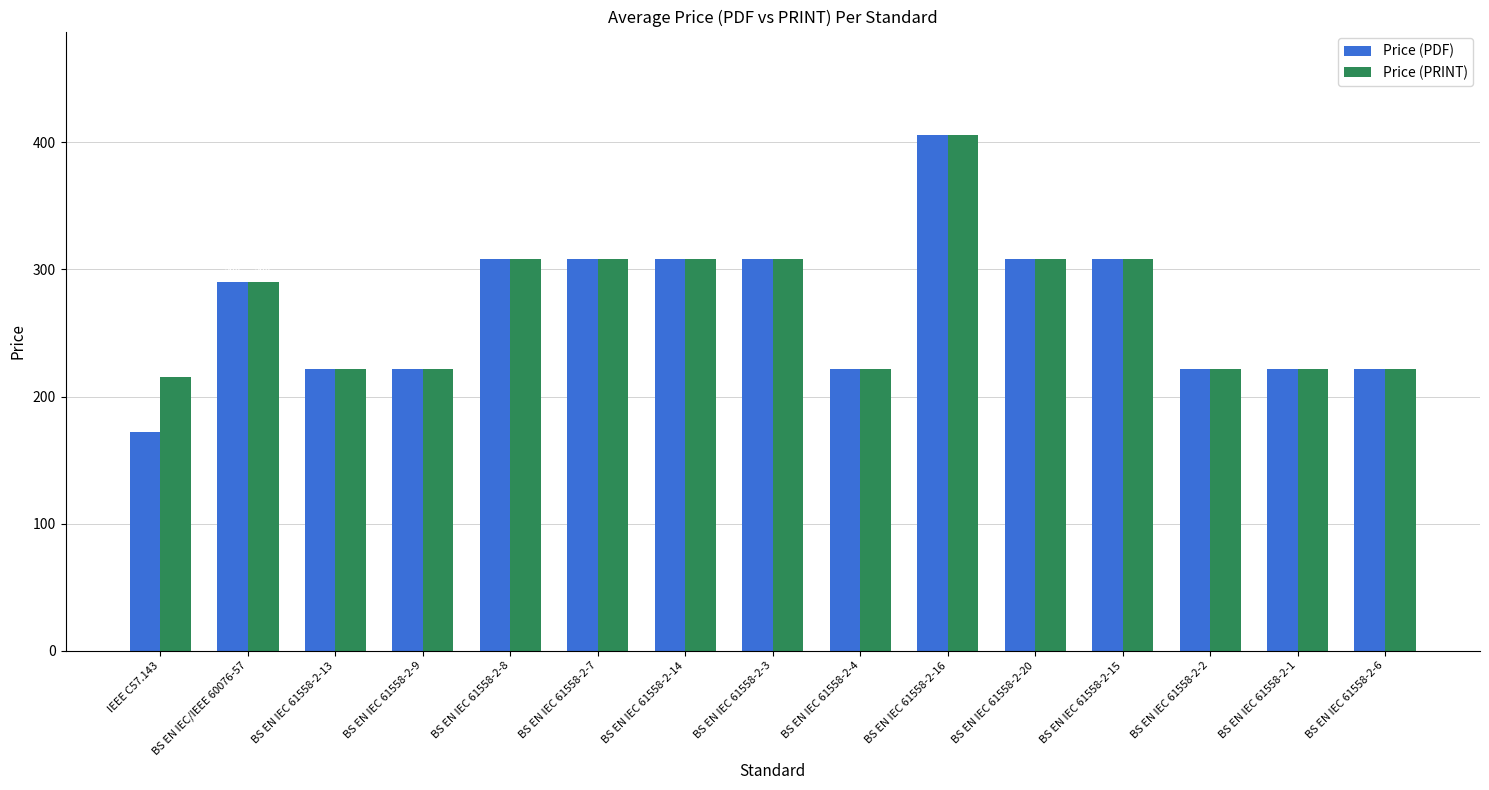

What value does the Price (PRINT) series have at BS EN IEC/IEEE 60076-57, to the nearest 5?

290